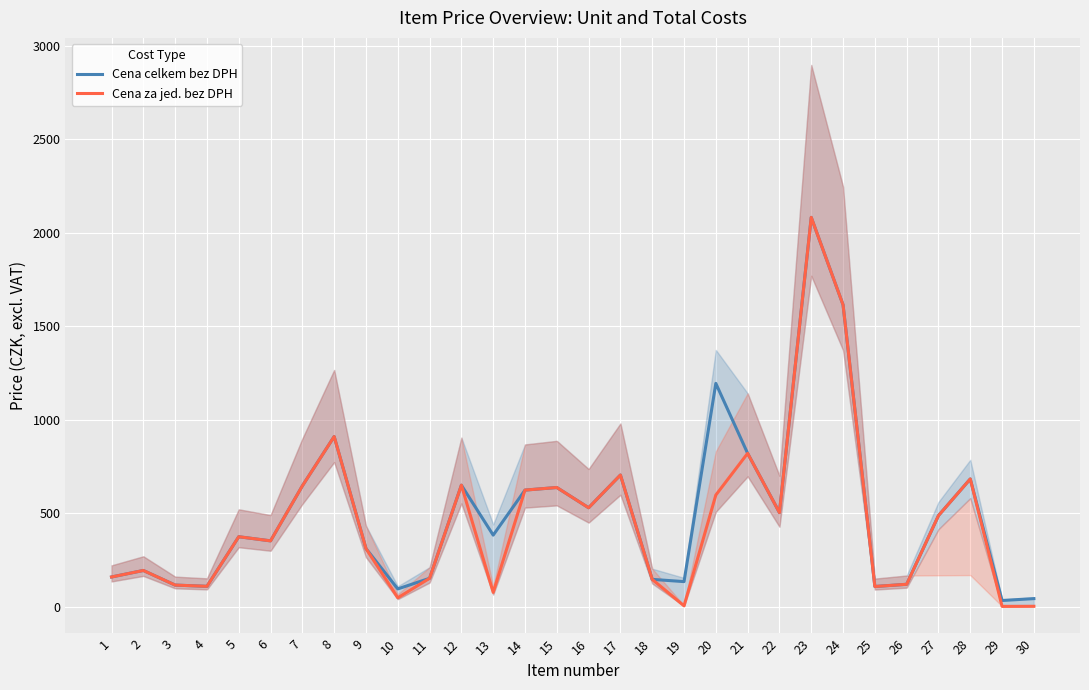

True or false: Cena za jed. bez DPH and Cena celkem bez DPH intersect in this chart.

False